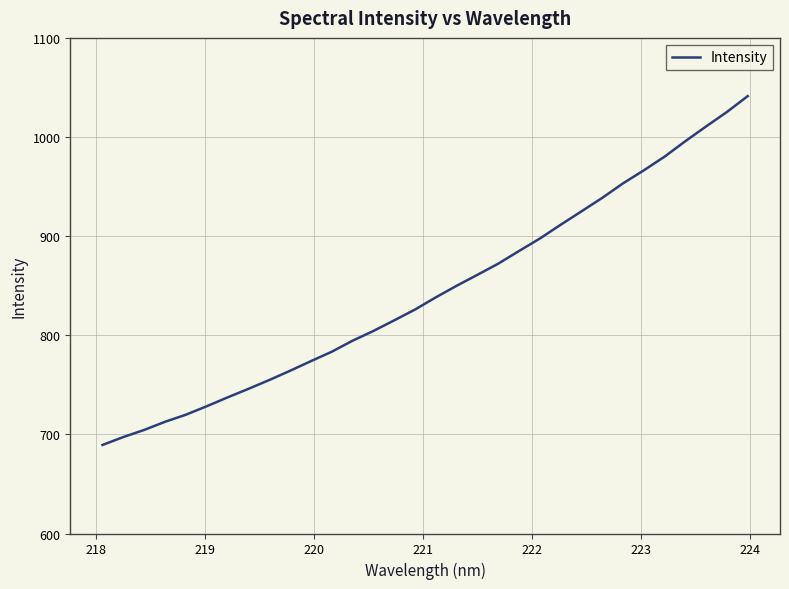

What is the difference between the maximum and minimum values?

351.9